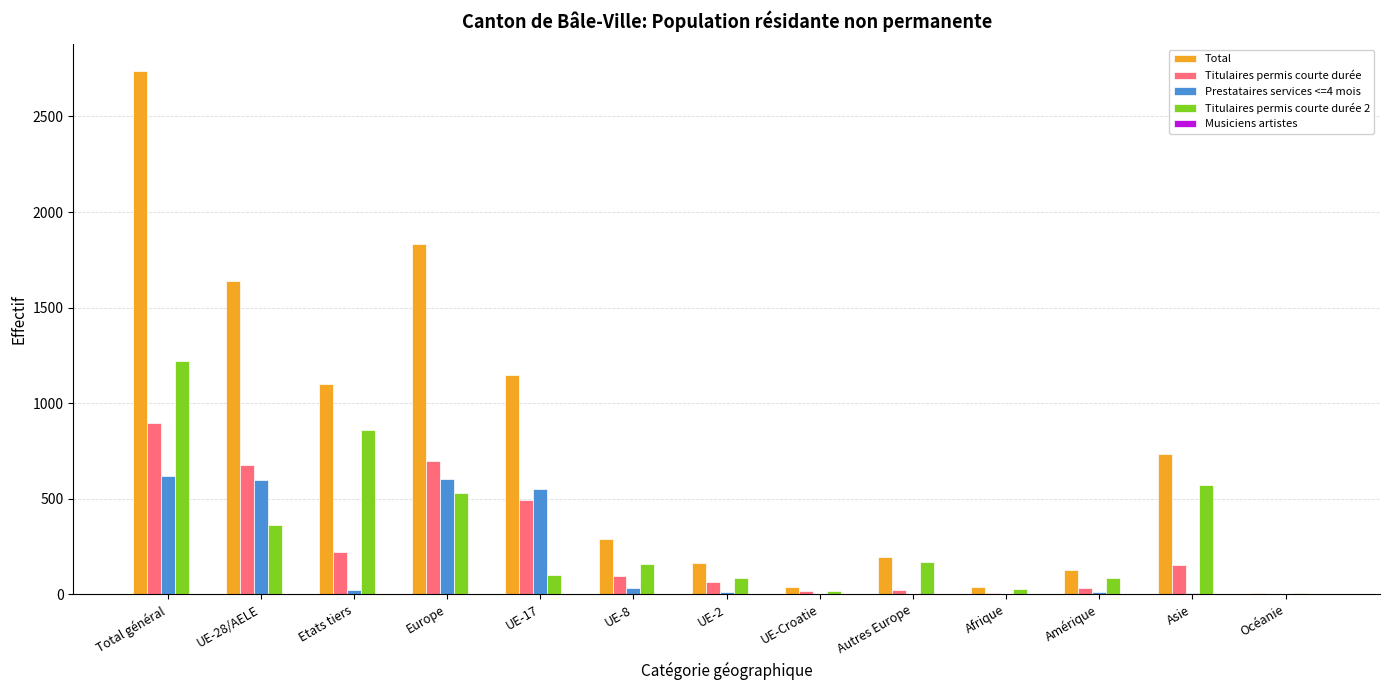

Where is Titulaires permis courte durée 2 nearest to the value 613?

Asie